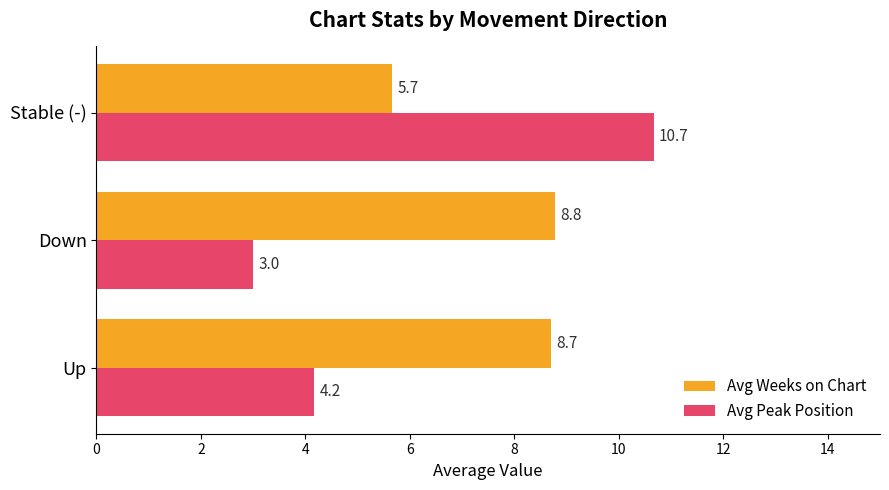

Where is Avg Peak Position nearest to the value 6?

Up